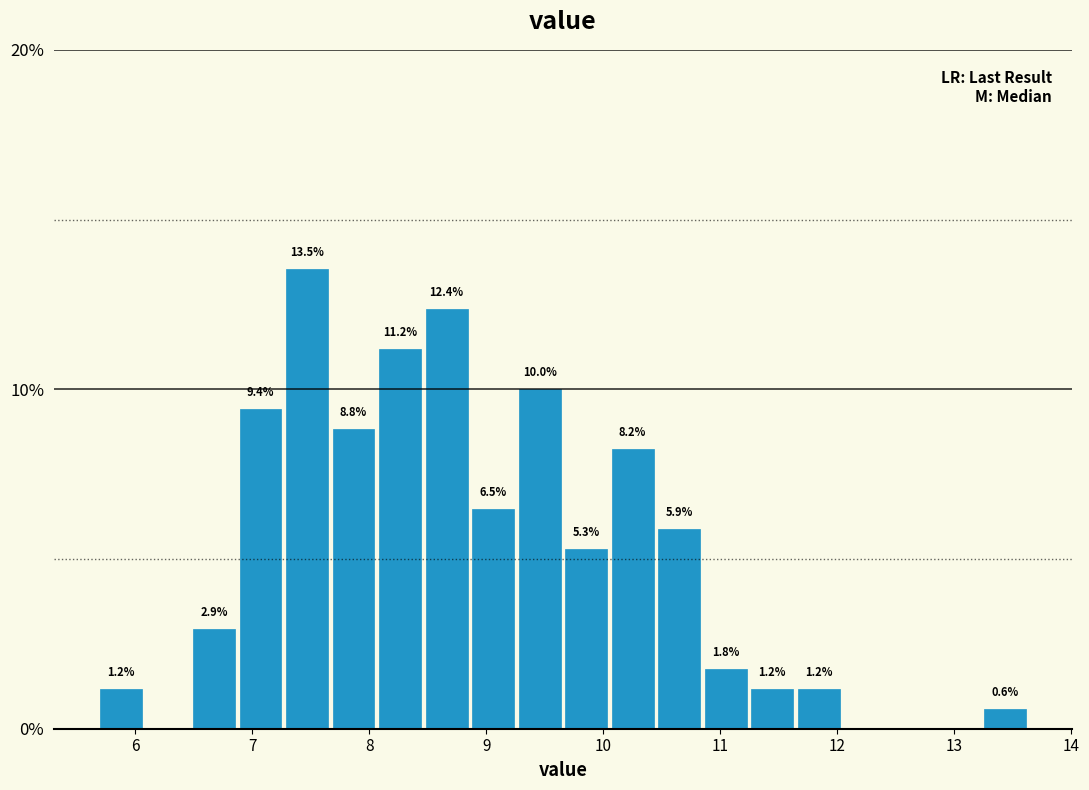

Read against the x-axis, roughly where is the centre of the tallest bar?

7.5